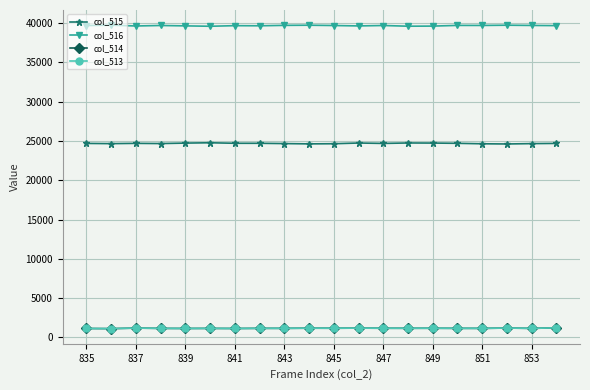

What is the lowest value of the col_513 series?

1112